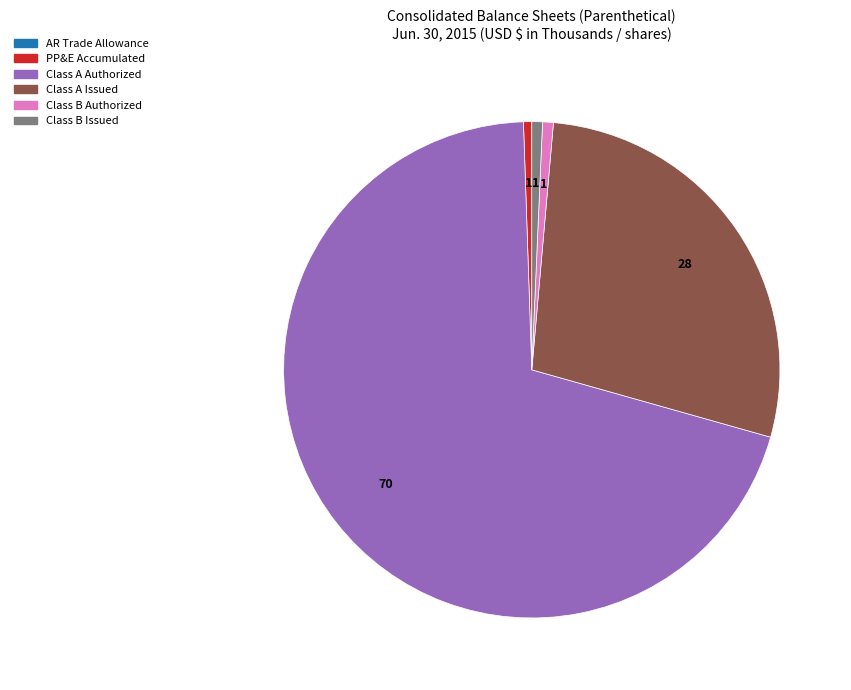

The Class A Issued slice represents 28% of the pie. True or false?

True